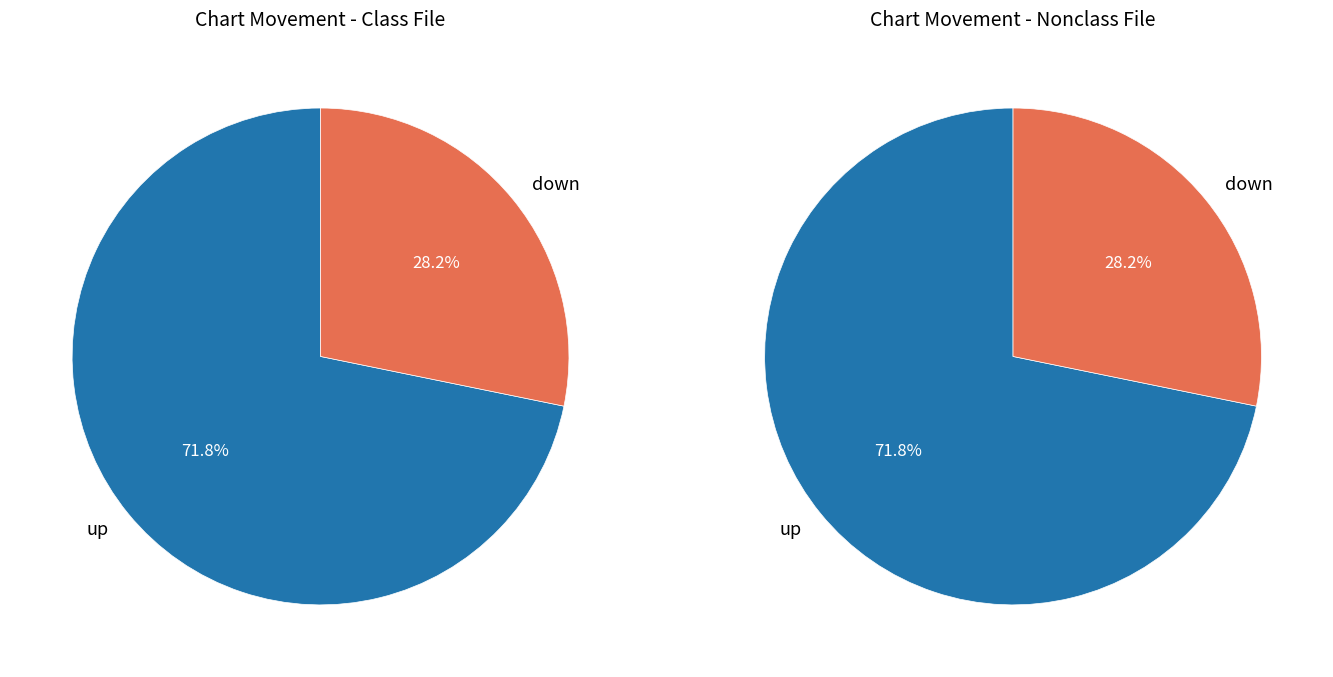

How many segments does this pie chart have?

2